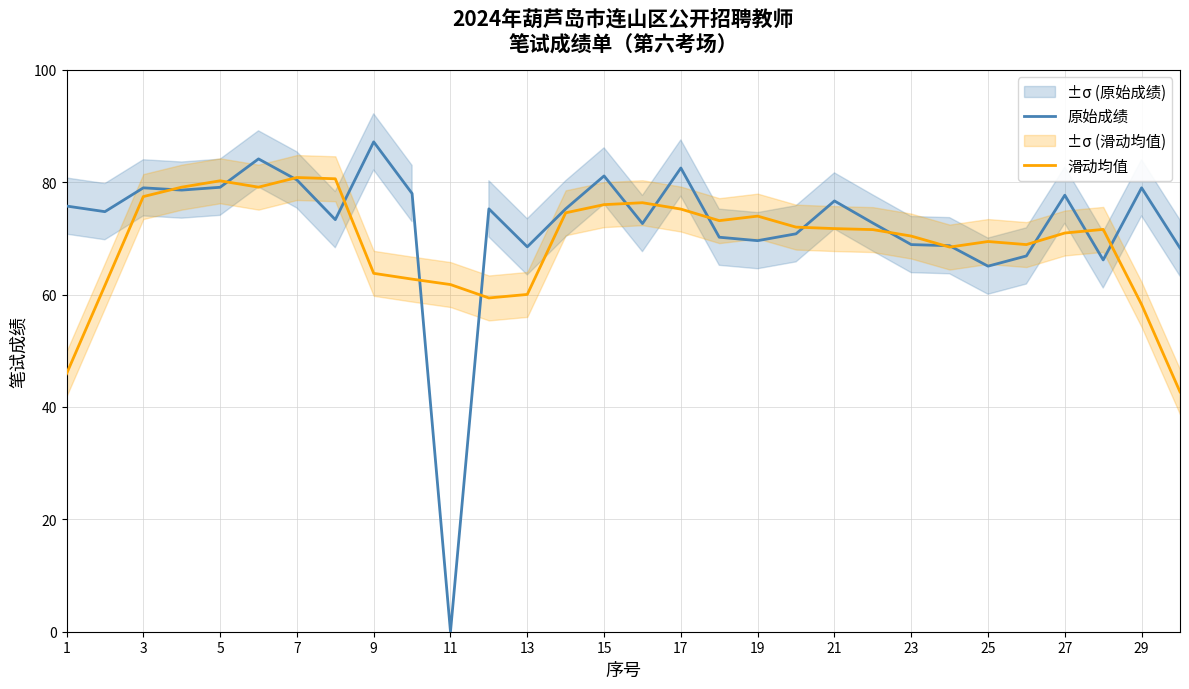

Which series has the widest spread of values?

原始成绩